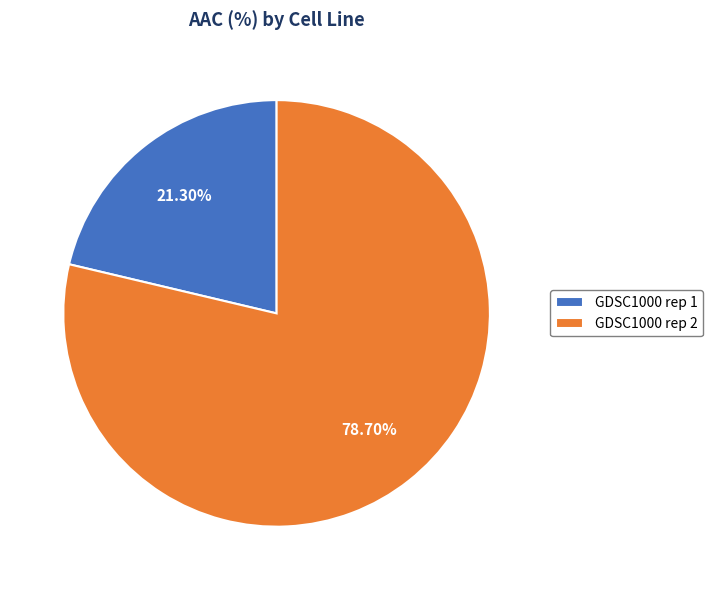

How many segments does this pie chart have?

2